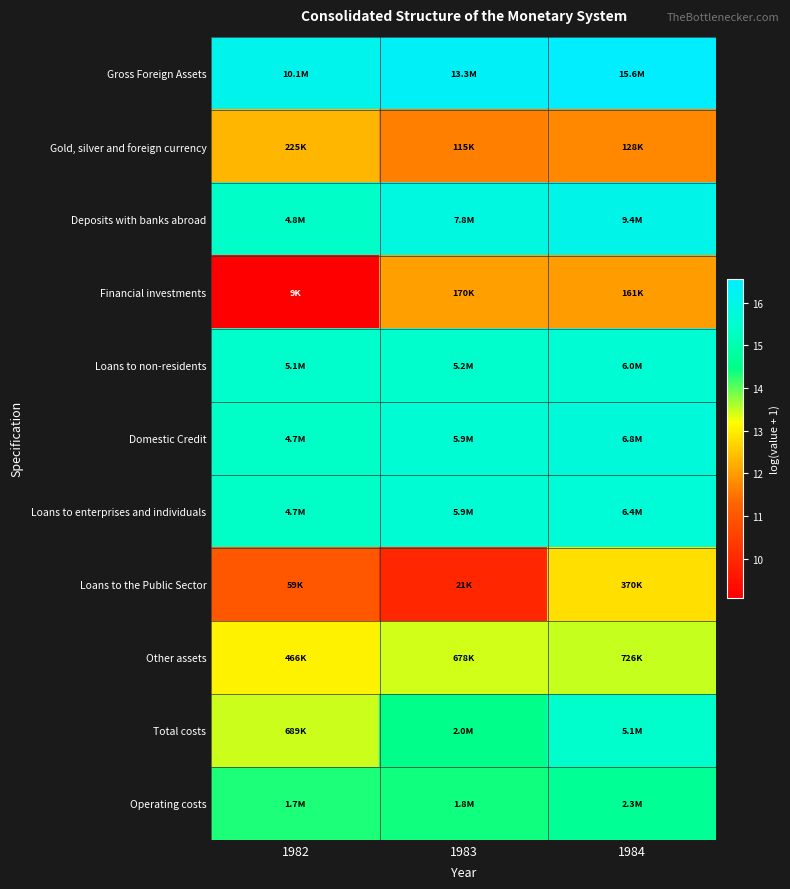

Rank the series by their maximum value, from highest to lowest.

Gross Foreign Assets, Deposits with banks abroad, Domestic Credit, Loans to enterprises and individuals, Loans to non-residents, Total costs, Operating costs, Other assets, Loans to the Public Sector, Gold, silver and foreign currency, Financial investments